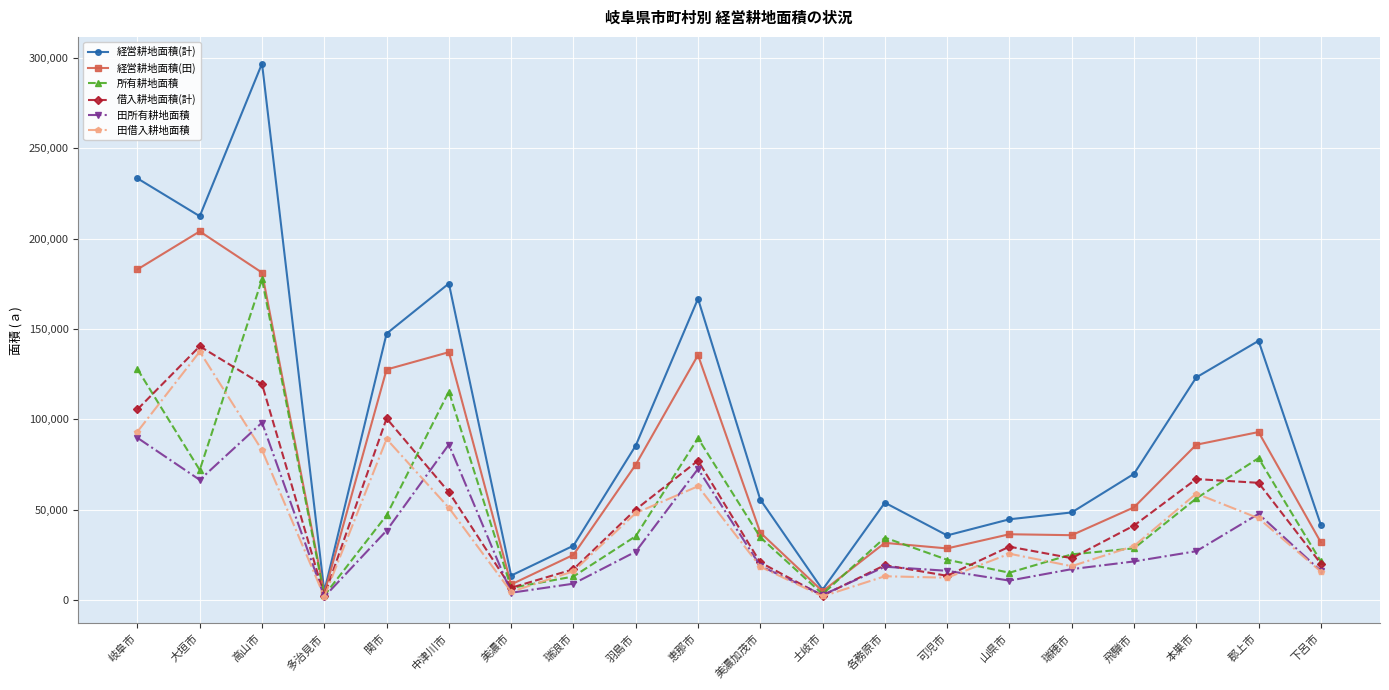

At how many categories does at least one series exceed 156802?

5